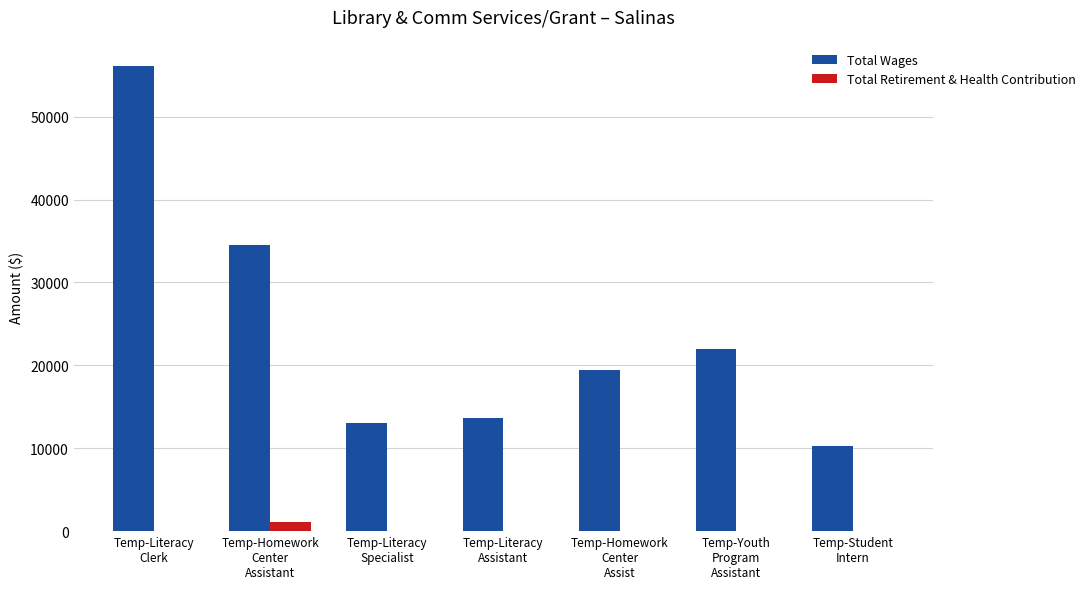

What is the sum of all Total Retirement & Health Contribution values?

1114